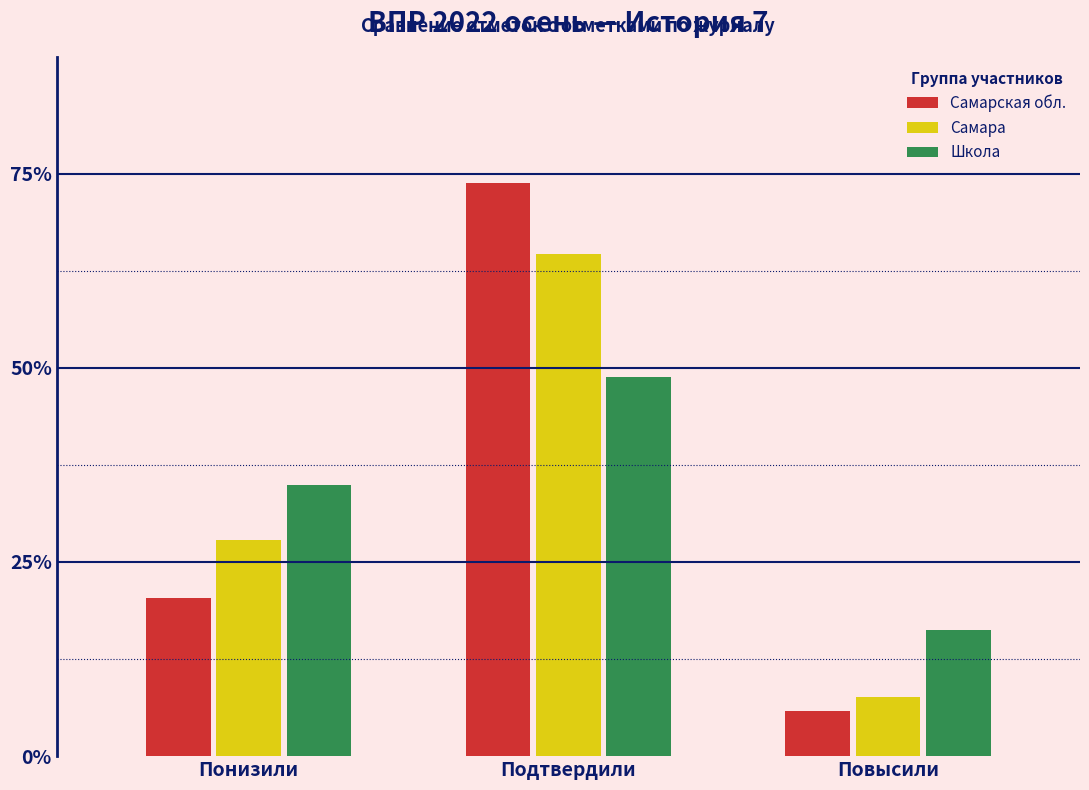

Reading right to left, what are all the values shown in this chart?

Самарская обл.: Повысили=5.9	Подтвердили=73.8	Понизили=20.3
Самара: Повысили=7.6	Подтвердили=64.6	Понизили=27.8
Школа: Повысили=16.3	Подтвердили=48.8	Понизили=34.9